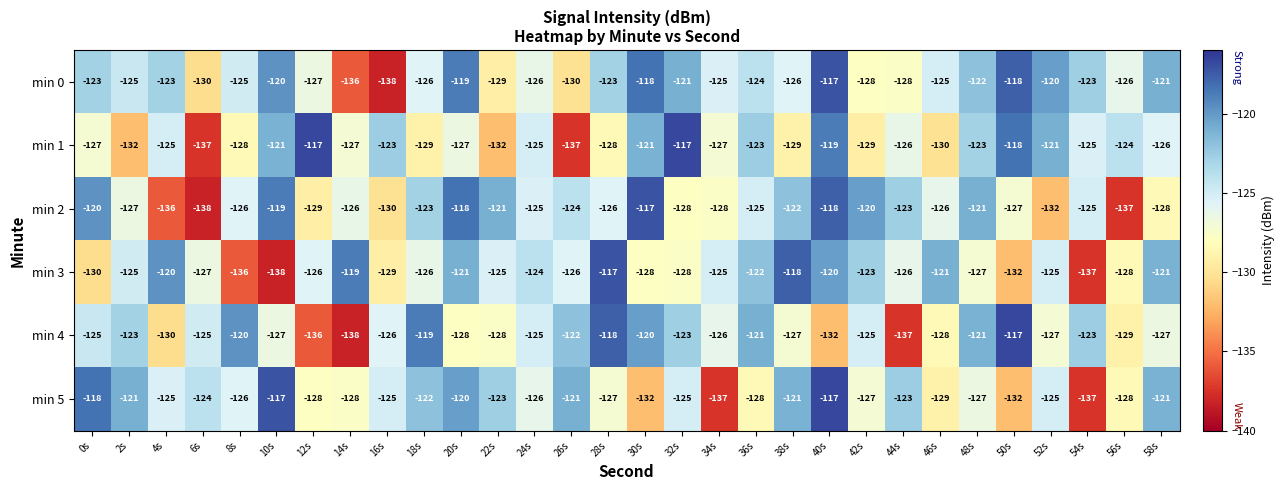

What is the spread (max minus min) of values at 28s?

11